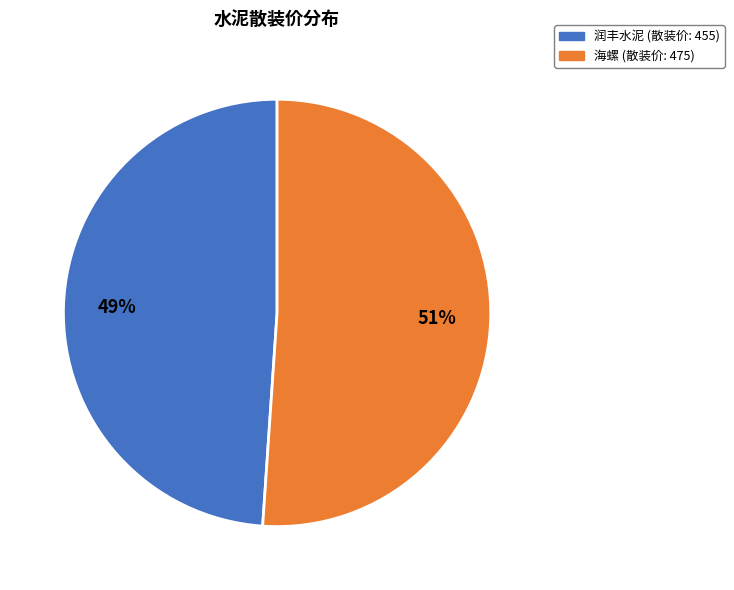

Combined, do 海螺 and 润丰水泥 account for over 50%?

Yes